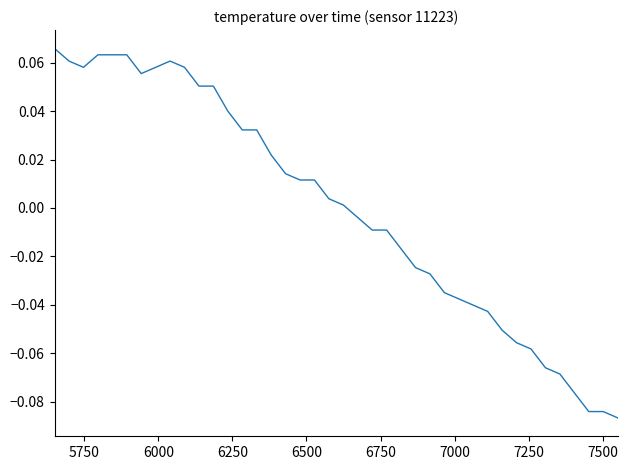

Is this an area chart (filled region under the line)?

No